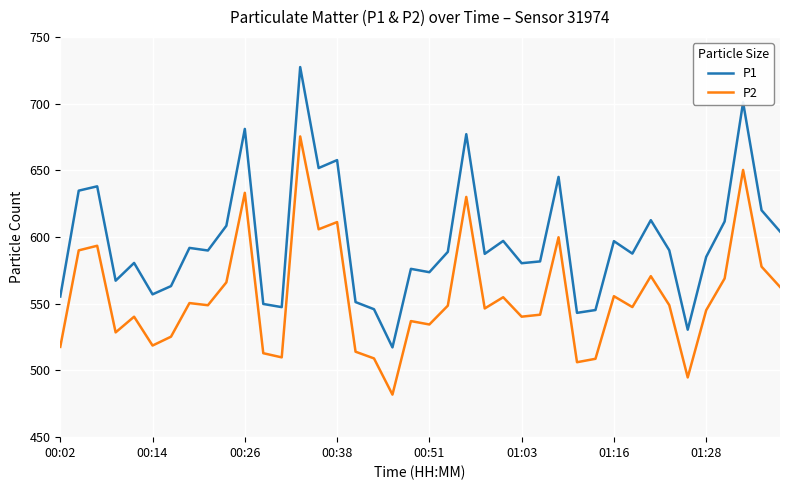

True or false: P2 and P1 cross at least once.

False